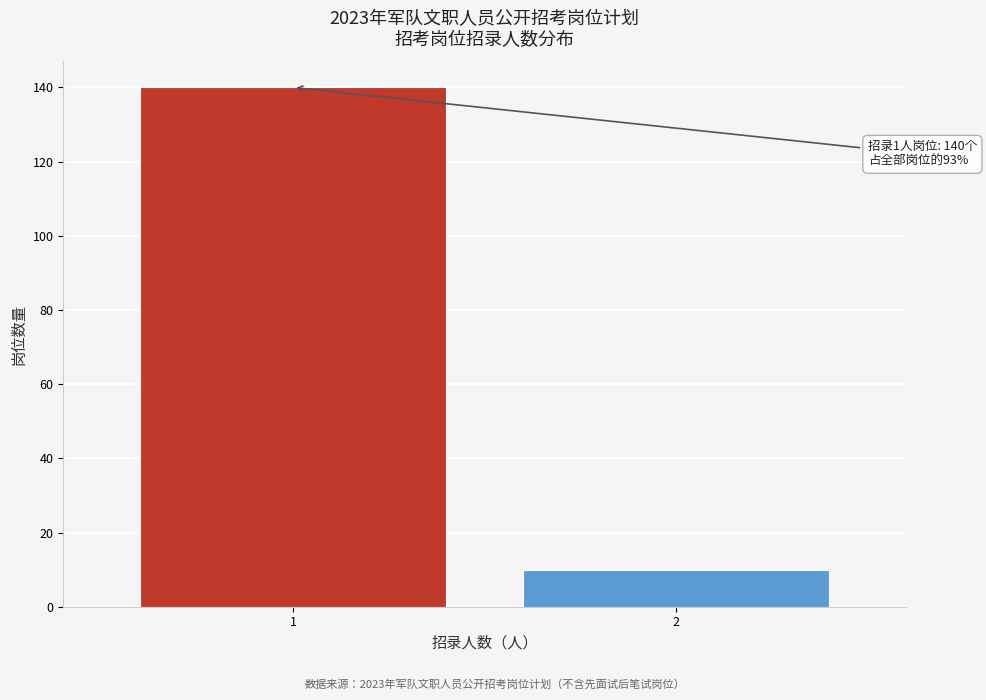

Reading left to right, extract all data points from this chart.

1=140	2=10